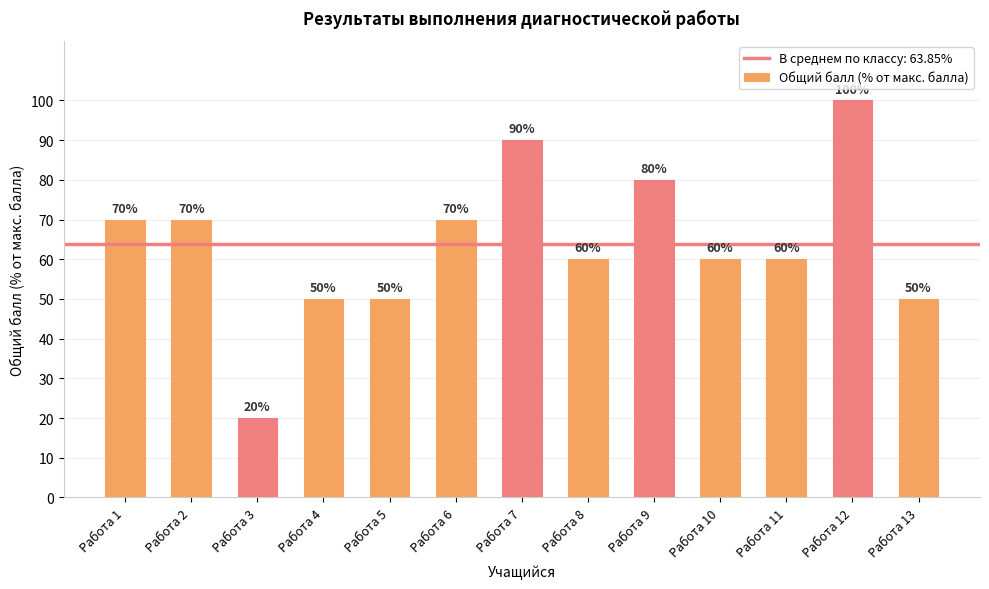

True or false: the data shows 50 at Работа 5.

True